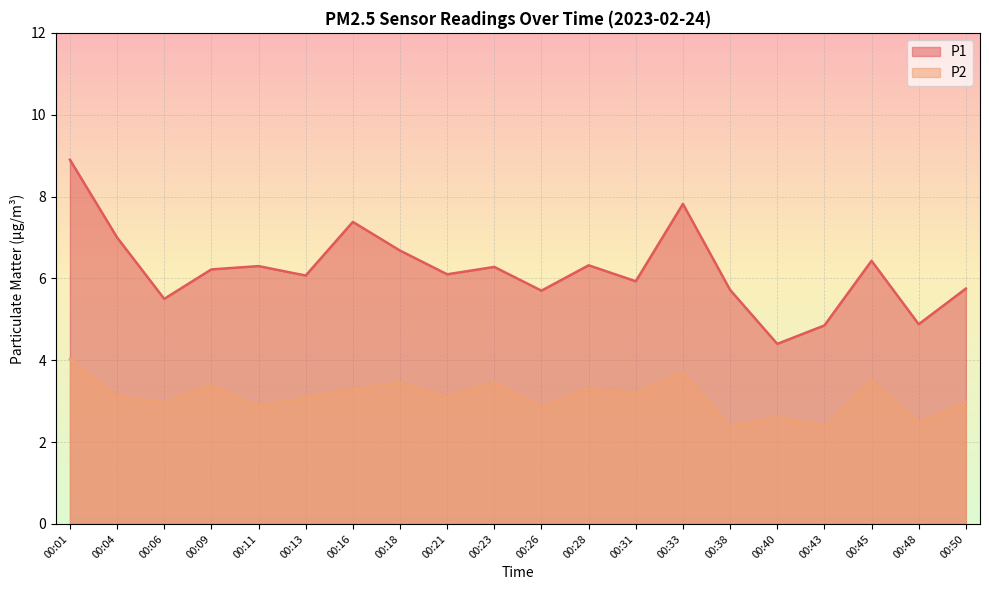

What is the sum of the P2 values at 00:33 and 00:04?

6.8